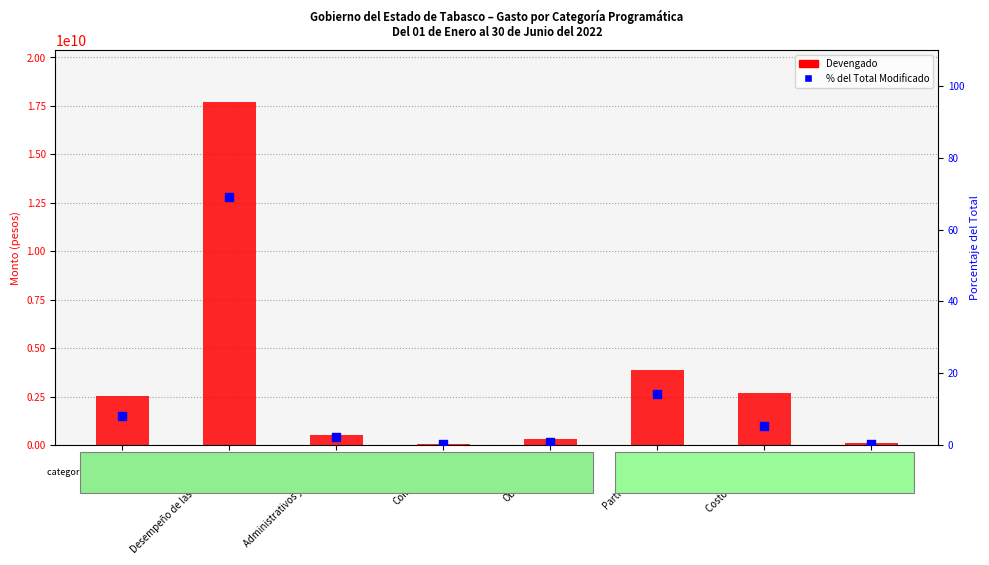

Which series contains the highest Y value?

Devengado